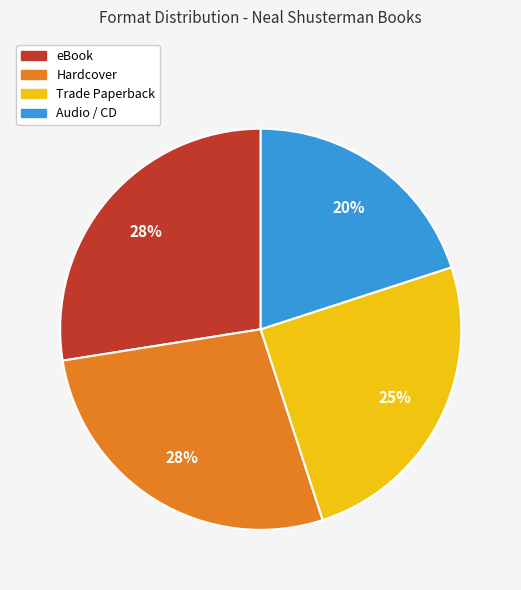

Is there a majority slice in this chart?

No